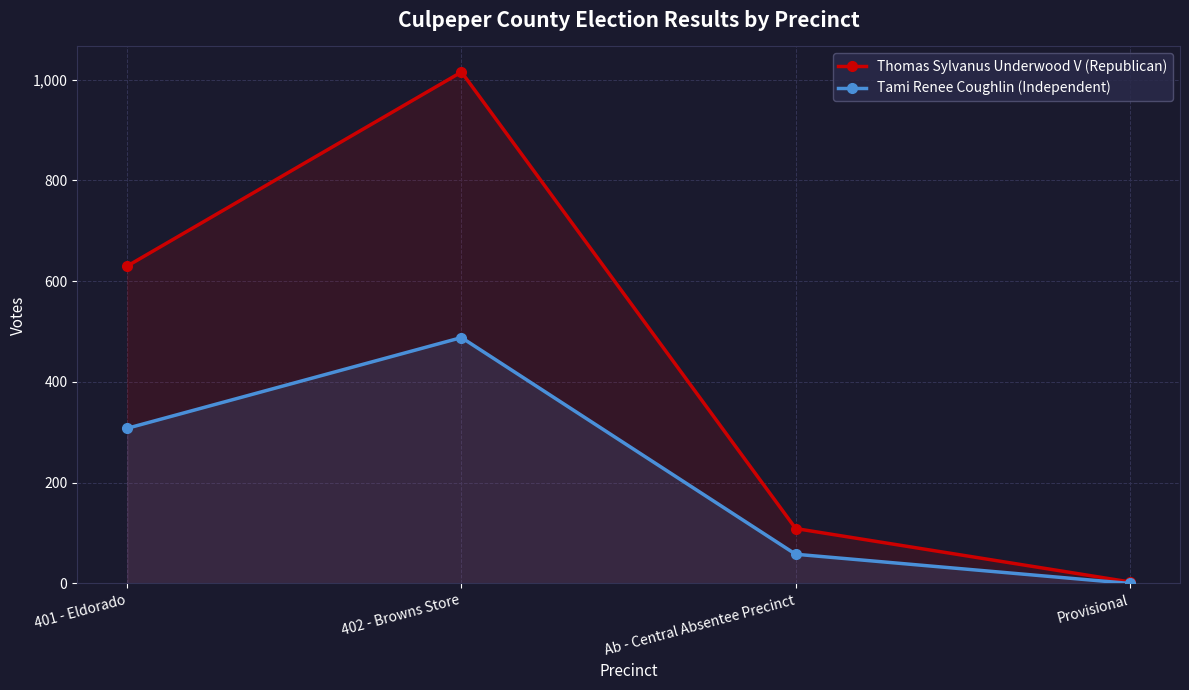

Reading left to right, list all the values displayed in this chart.

Thomas Sylvanus Underwood V (Republican): 630	1015	109	3
Tami Renee Coughlin (Independent): 308	488	58	0